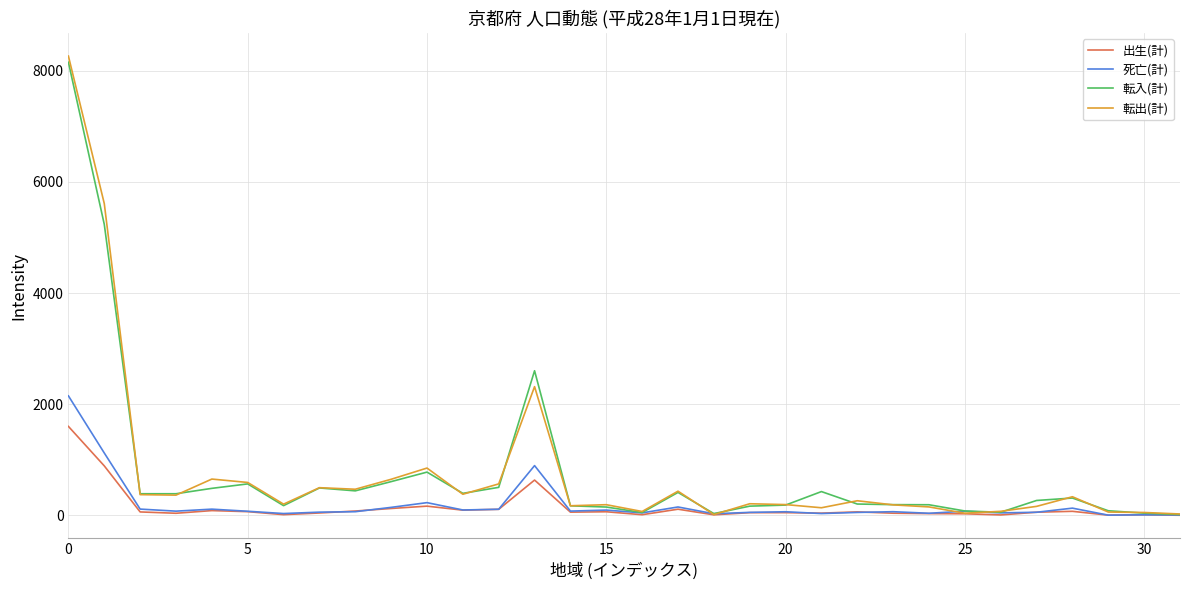

Which series has the largest range (max minus min)?

転出(計)